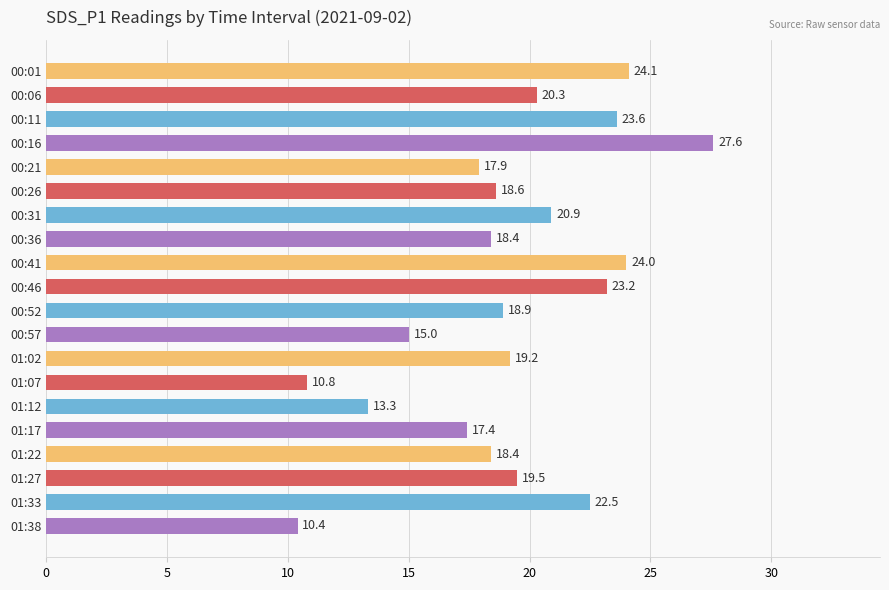

What is the difference between the maximum and minimum values?

17.2